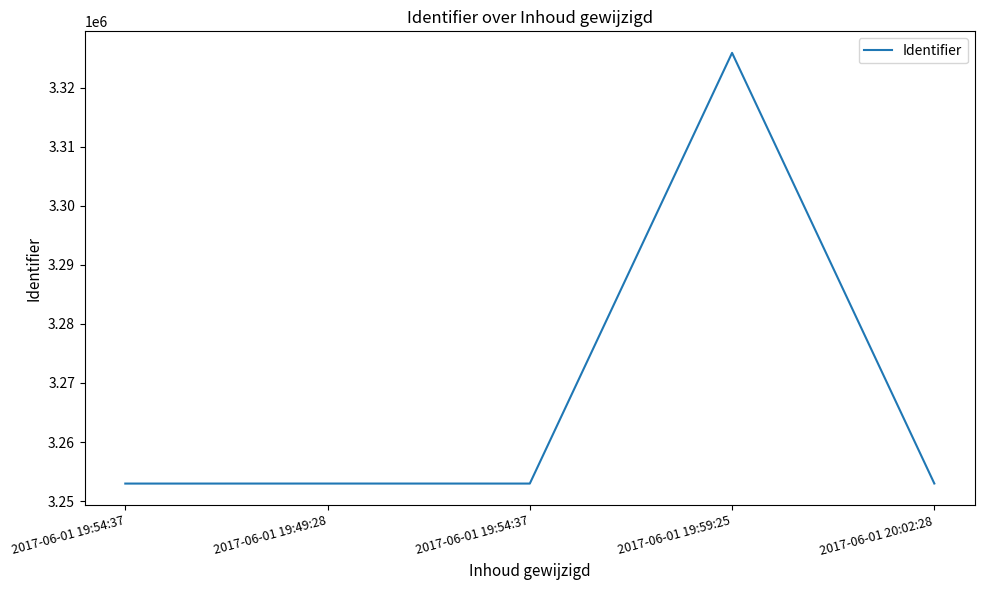

What is the sum of the values at 2017-06-01 20:02:28 and 2017-06-01 19:54:37?

6505952